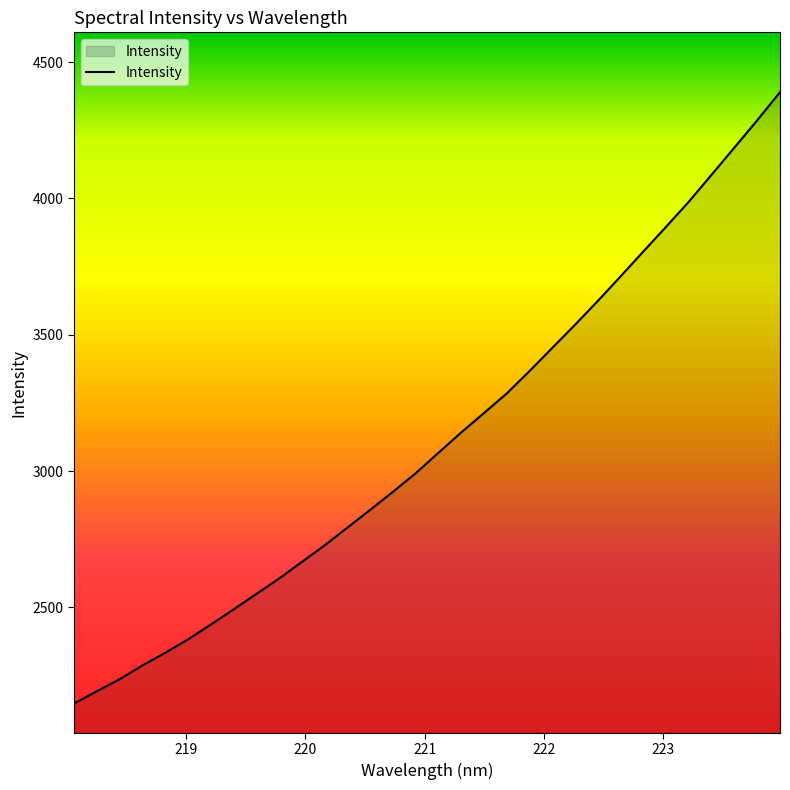

What is the difference between the maximum and minimum values?

2242.9